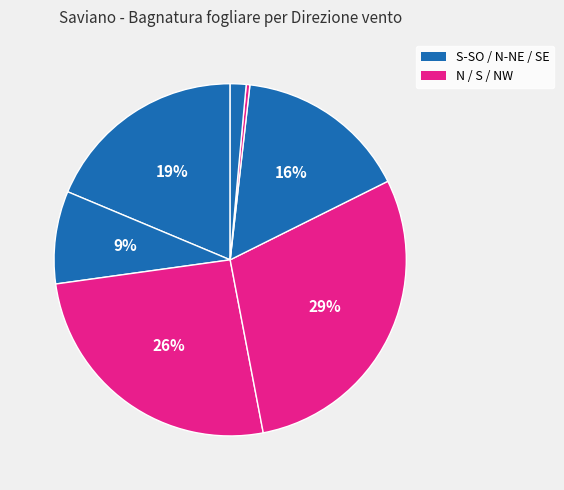

Is there a majority slice in this chart?

No